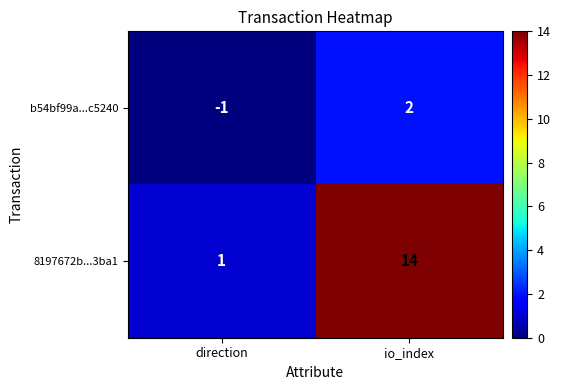

Which series changed the most between direction and io_index?

8197672b...3ba1